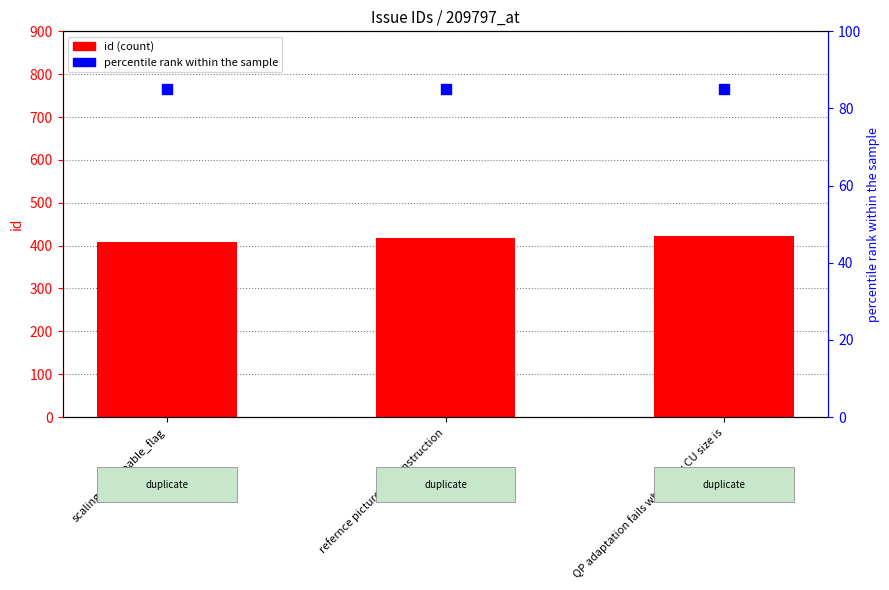

Which series has the largest total across all categories?

id